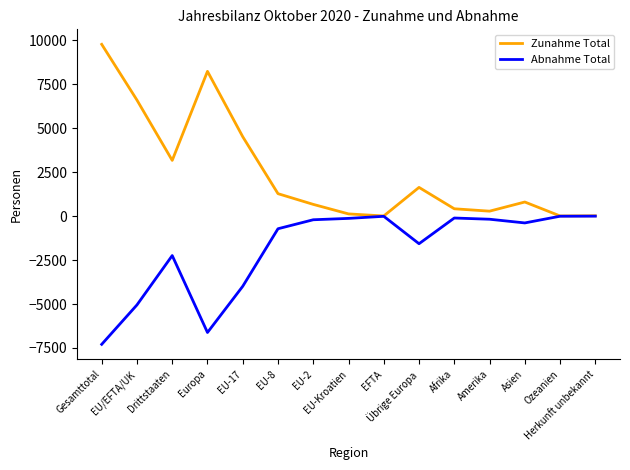

What are all the series names shown in the legend?

Zunahme Total, Abnahme Total